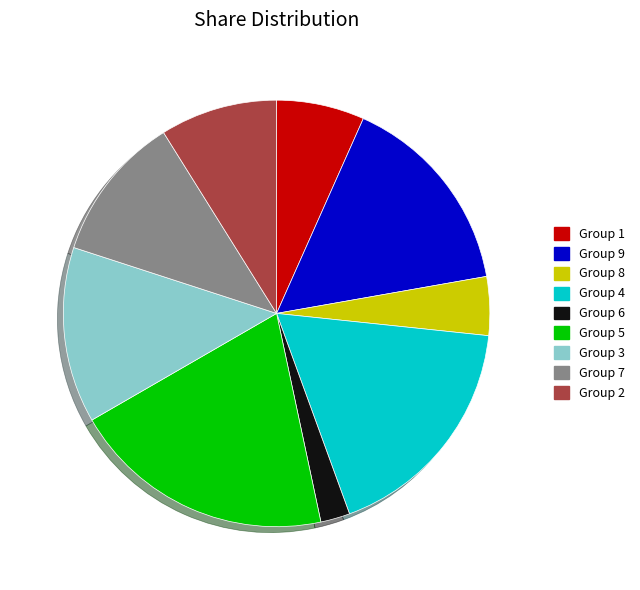

Between Group 1 and Group 7, which is larger?

Group 7